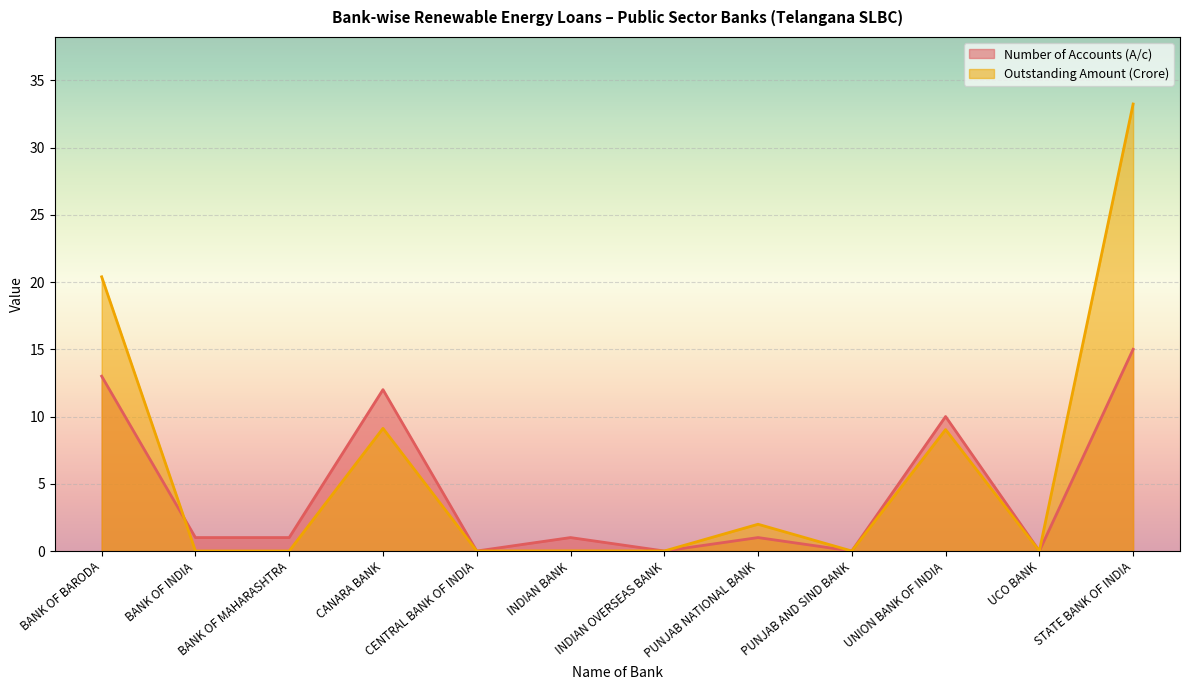

How many lines are shown in the chart?

2